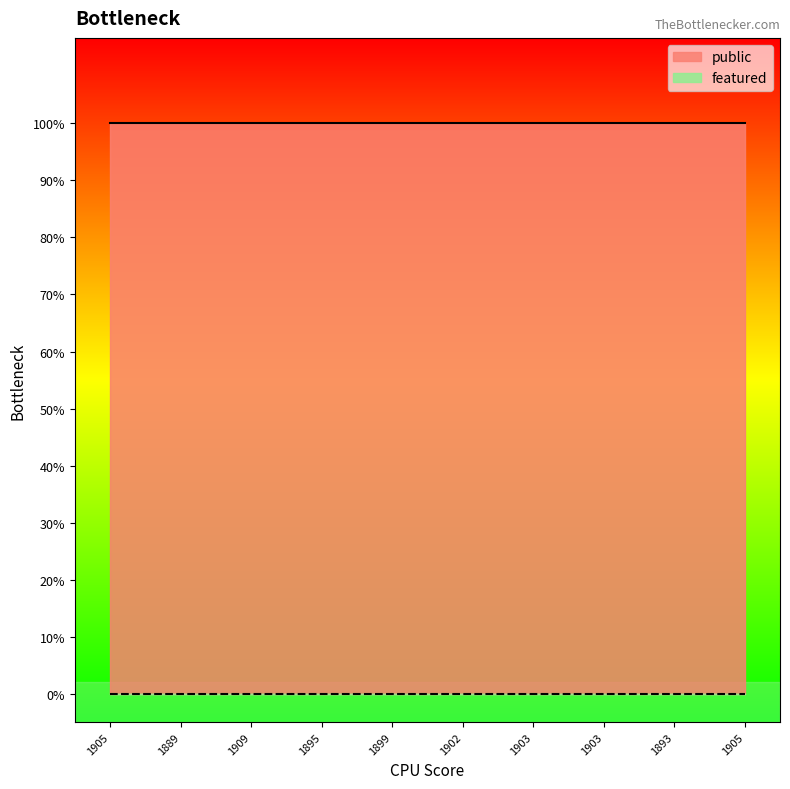

Count the number of categories in the chart.

10